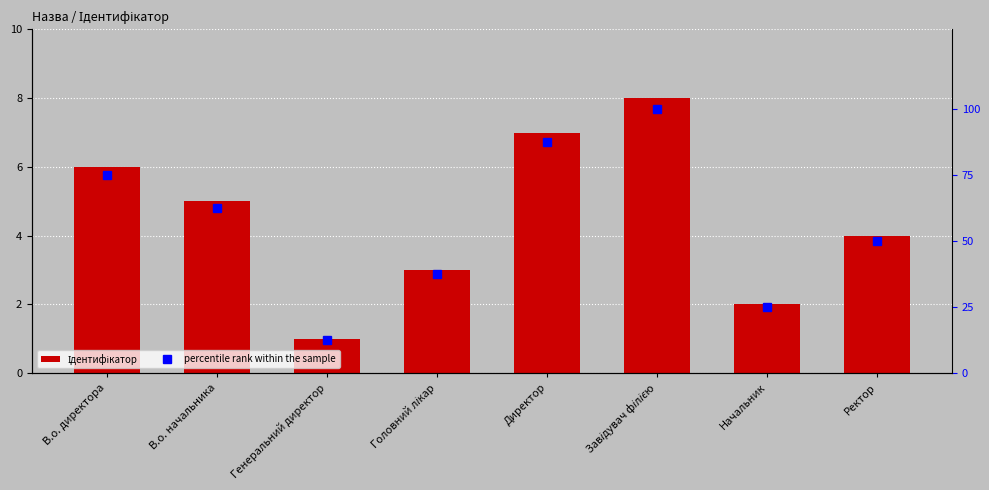

At which label does Ідентифікатор first exceed 5?

В.о. директора